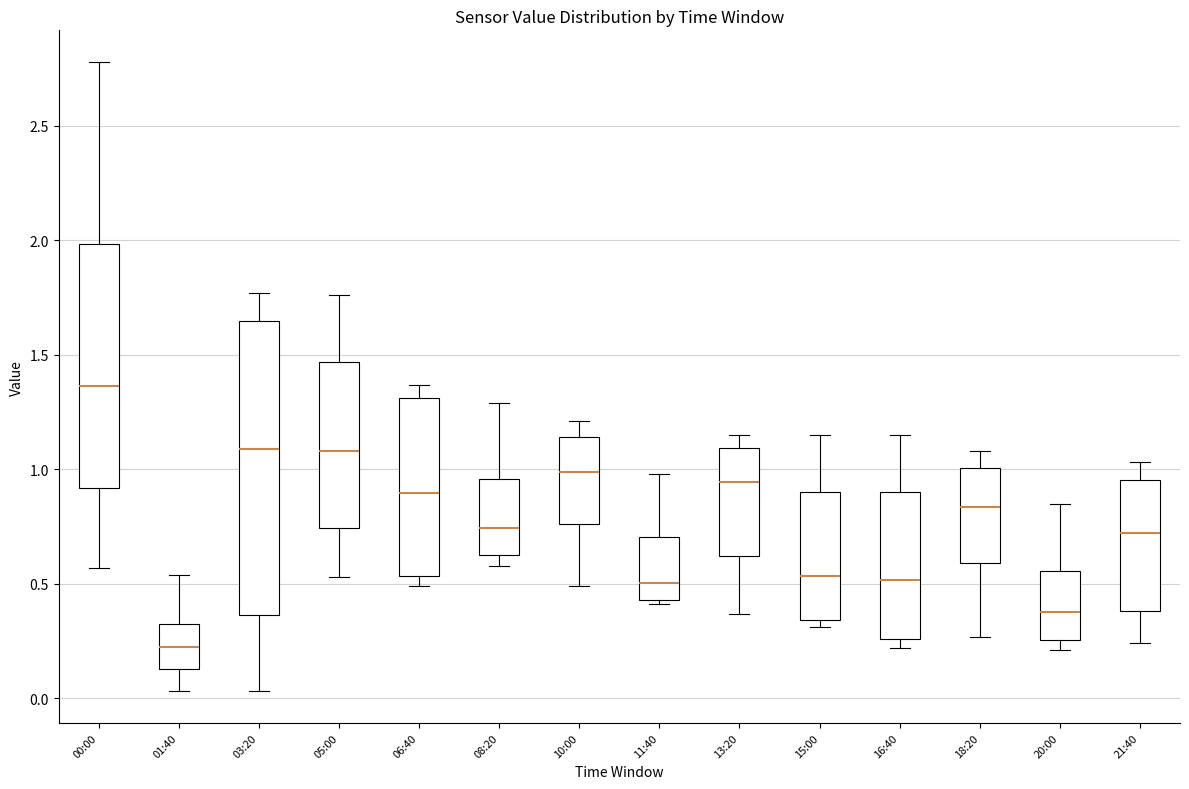

Which box has the lowest median line?

01:40